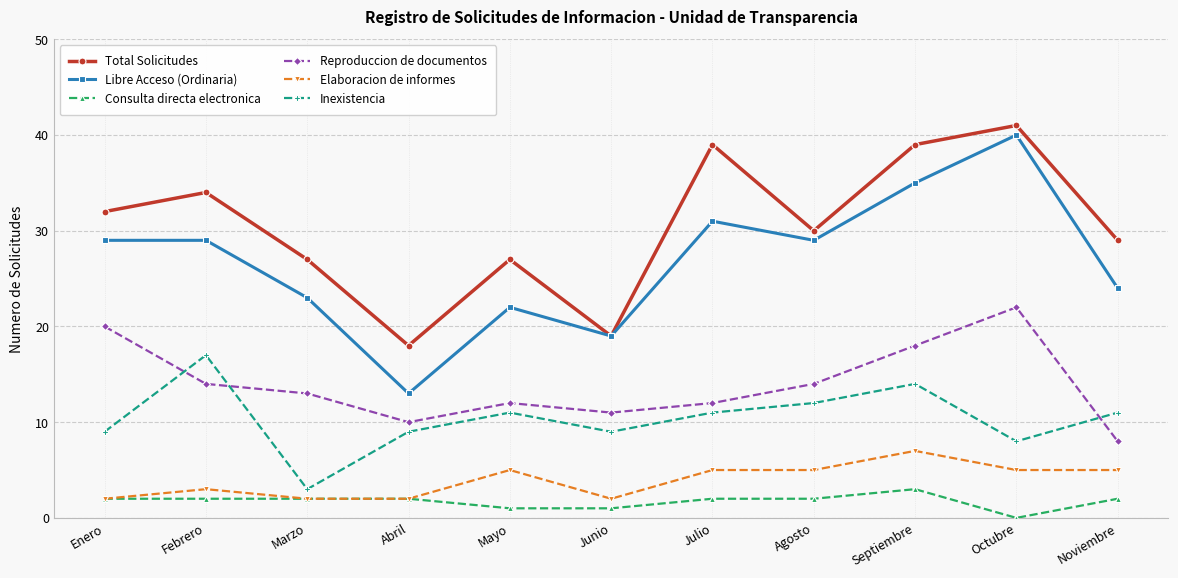

After their last crossing, which series has the higher values: Inexistencia or Reproduccion de documentos?

Inexistencia